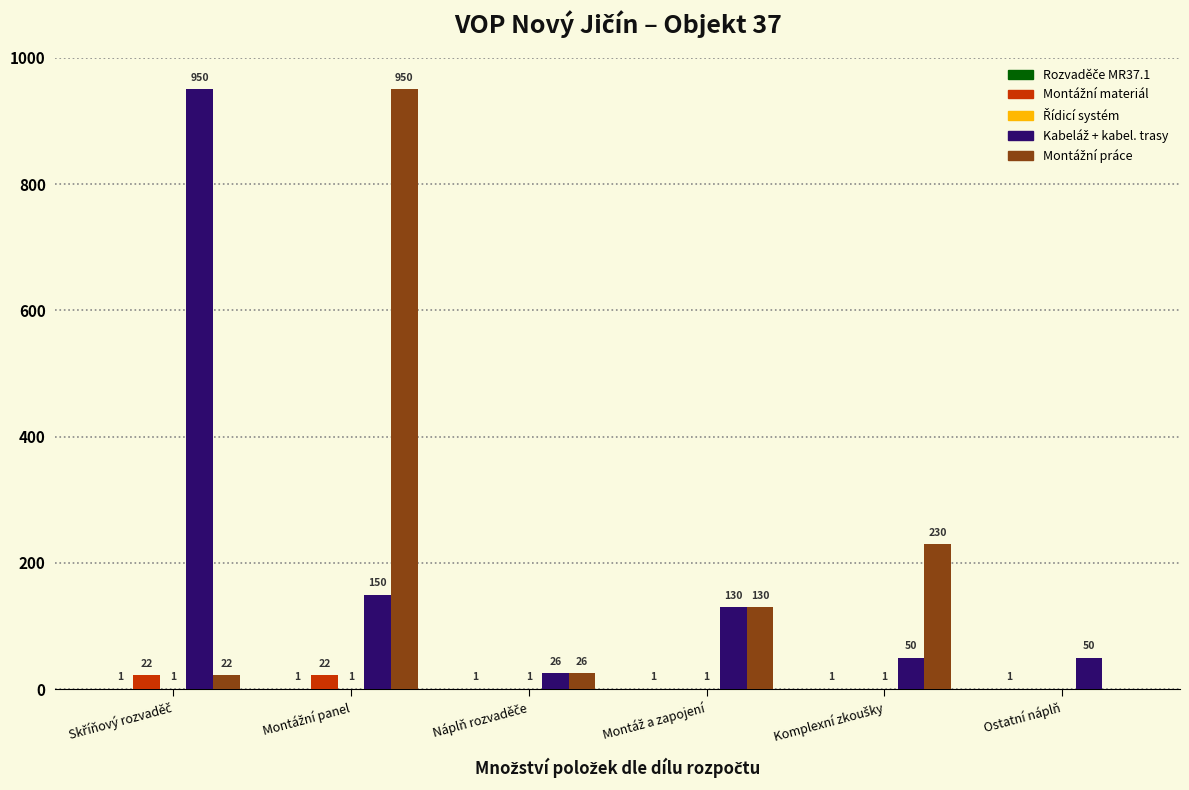

What is the greatest value displayed?

950